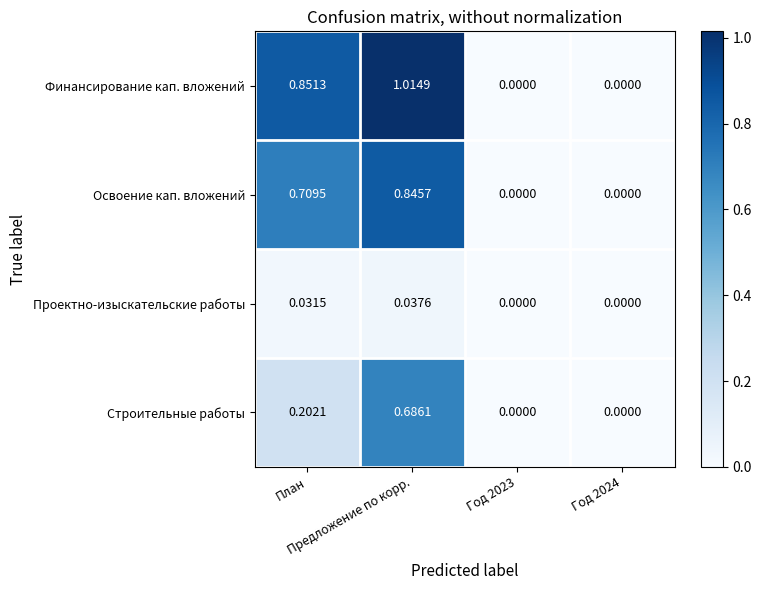

Which series has the largest total across all categories?

Финансирование кап. вложений